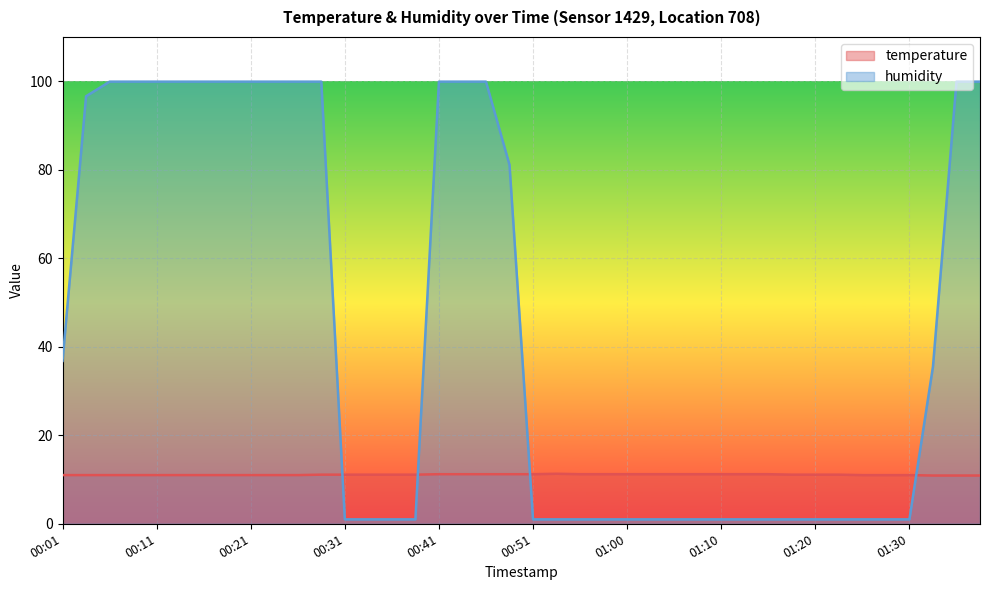

Reading left to right, extract all data points from this chart.

temperature: 11.0	11.0	11.0	11.0	11.0	11.0	11.0	11.0	11.0	11.0	11.0	11.1	11.1	11.1	11.1	11.1	11.2	11.2	11.2	11.2	11.2	11.3	11.2	11.2	11.2	11.2	11.2	11.2	11.2	11.2	11.2	11.1	11.1	11.1	11.0	11.0	11.0	10.9	10.9	10.9
humidity: 36.8	96.6	99.9	99.9	99.9	99.9	99.9	99.9	99.9	99.9	99.9	99.9	1.0	1.0	1.0	1.0	99.9	99.9	99.9	81.1	1.0	1.0	1.0	1.0	1.0	1.0	1.0	1.0	1.0	1.0	1.0	1.0	1.0	1.0	1.0	1.0	1.0	35.5	99.9	99.9